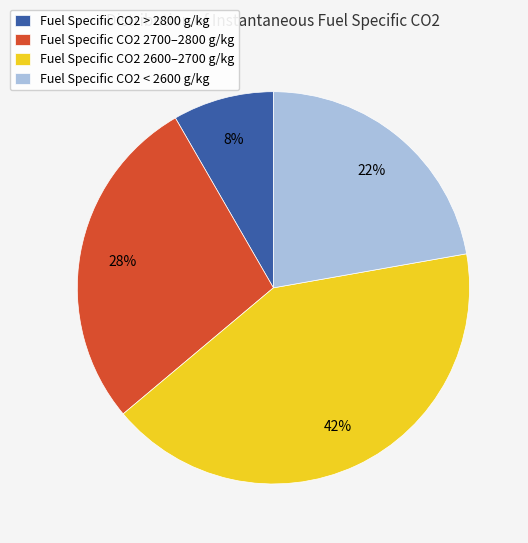

Is it true that Fuel Specific CO2 > 2800 g/kg is 1% of the pie?

False